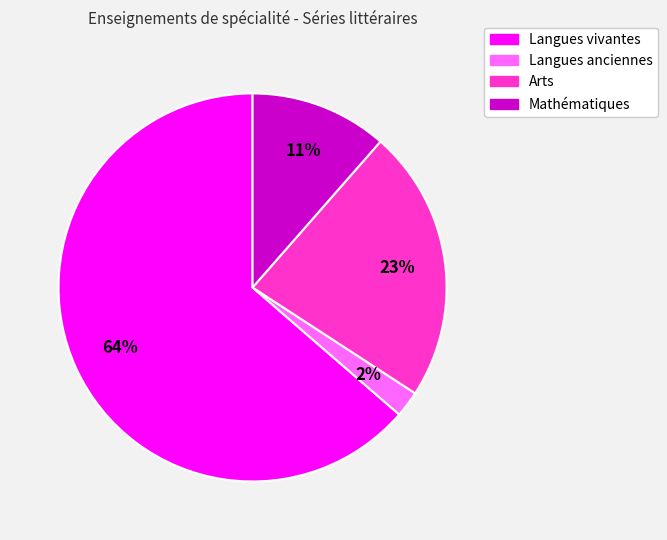

Combined, do Langues anciennes and Mathématiques account for over 50%?

No